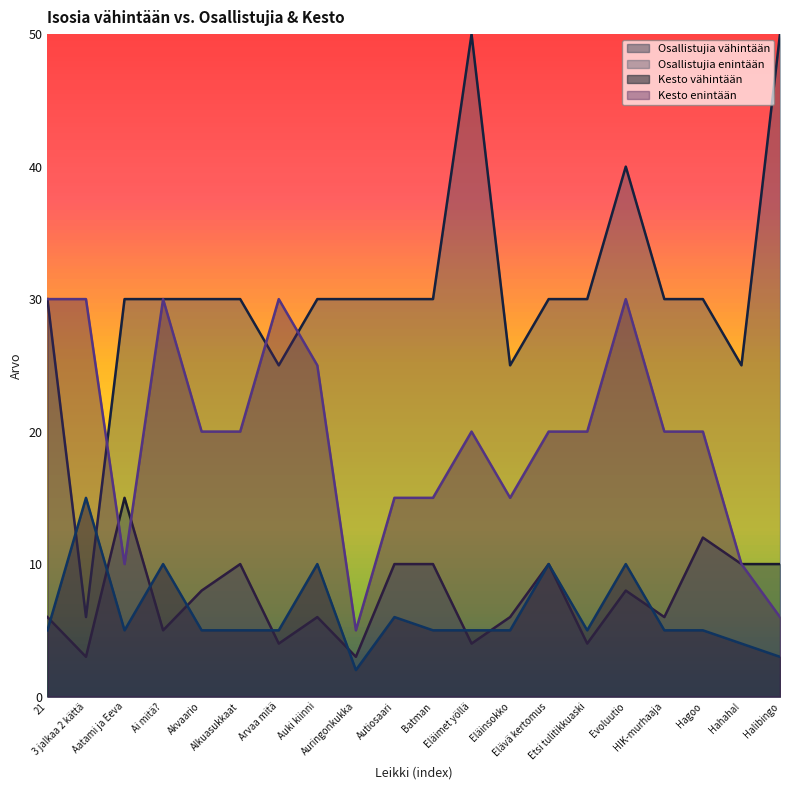

At which category does Osallistujia enintään reach its first local peak?

Eläimet yöllä